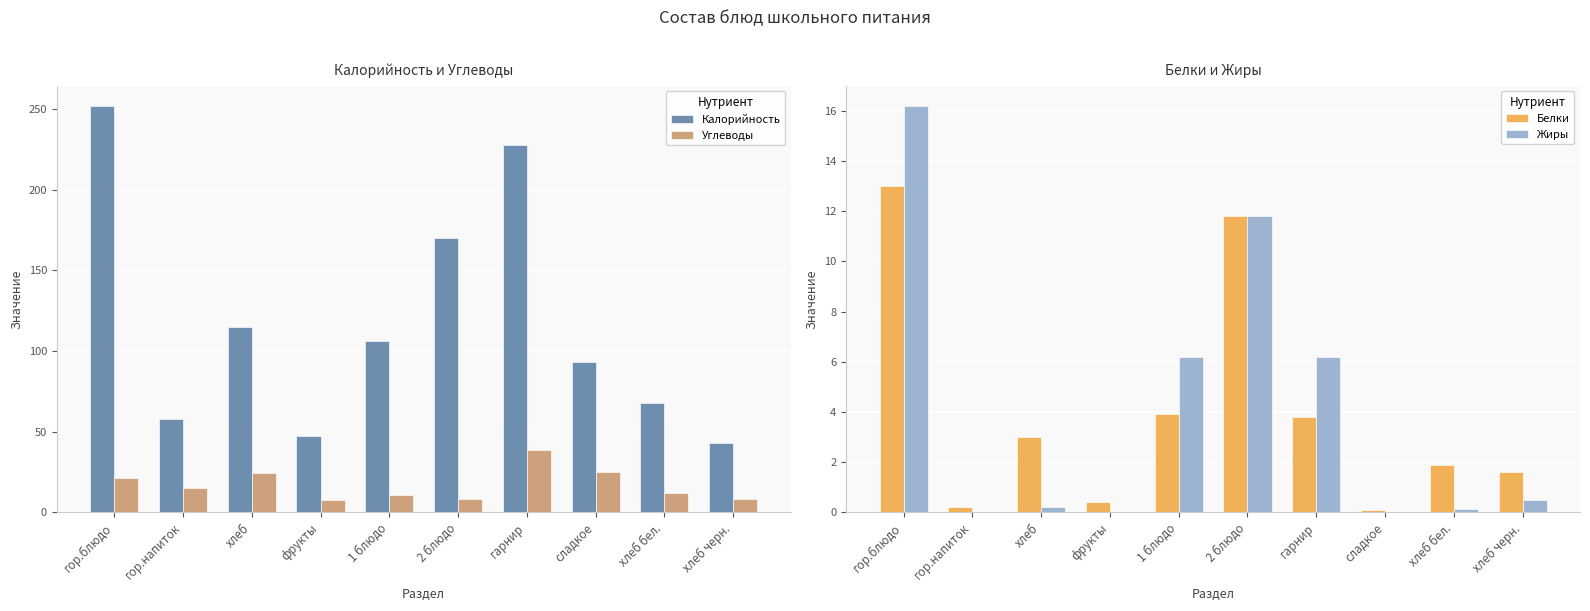

Which category has the lowest value in the Углеводы series?

фрукты